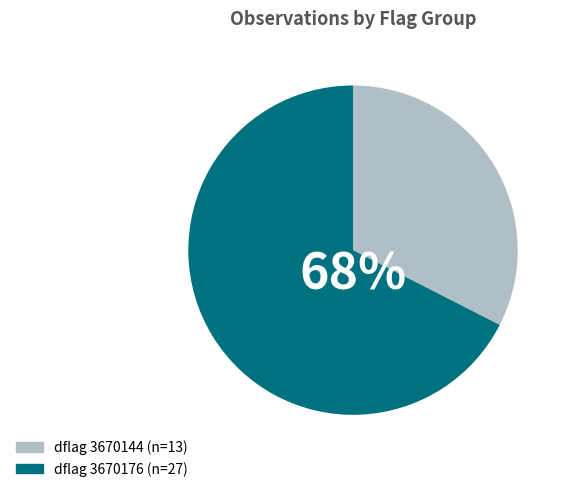

Which slice represents more than half of the pie?

dflag 3670176